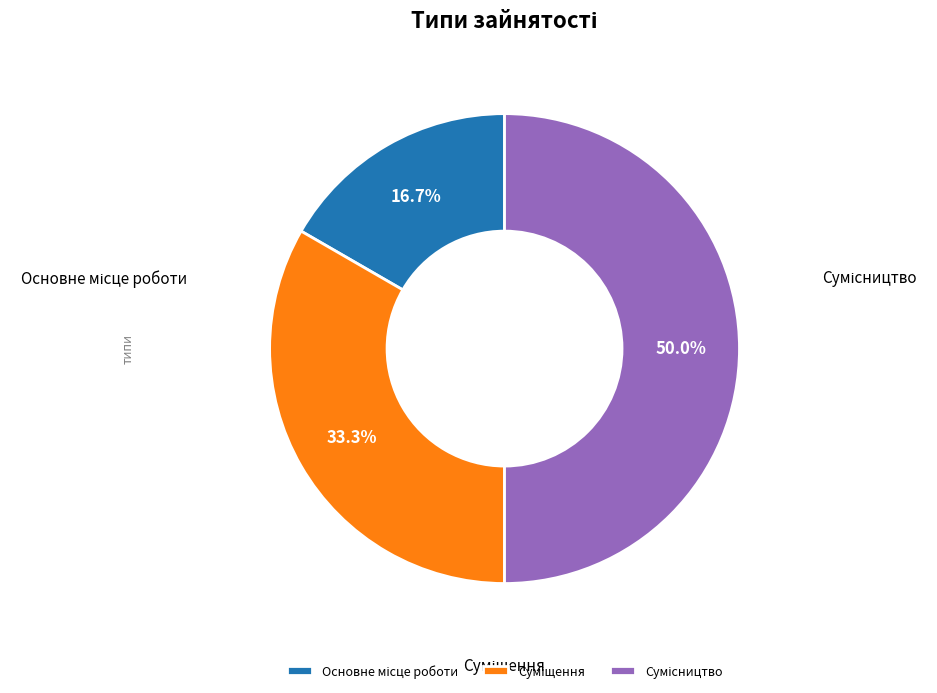

Combined, do Суміщення and Сумісництво account for over 50%?

Yes